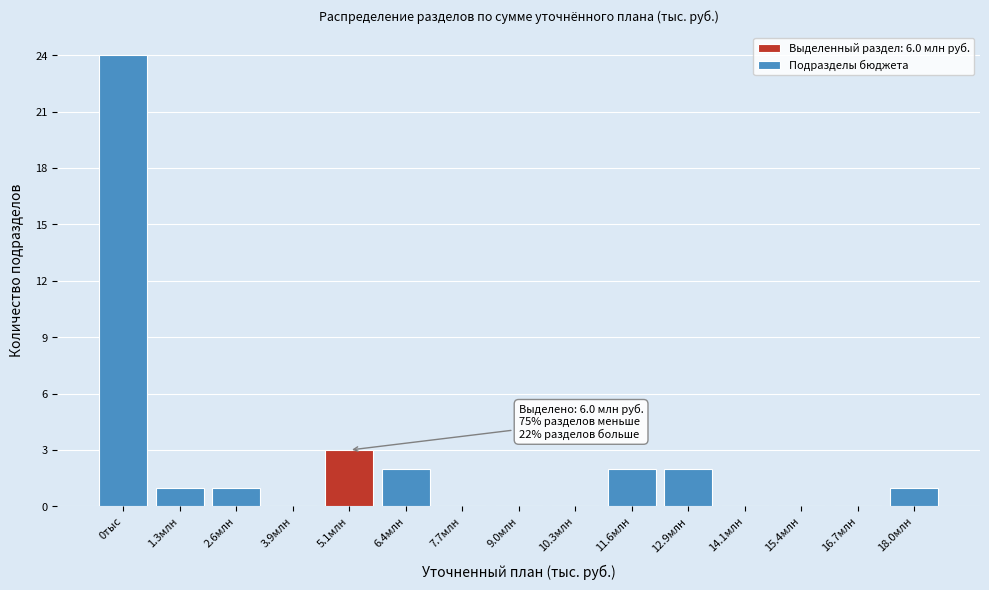

Reading left to right, transcribe all the data shown in this chart.

0тыс=24	1.3млн=1	2.6млн=1	3.9млн=0	5.1млн=3	6.4млн=2	7.7млн=0	9.0млн=0	10.3млн=0	11.6млн=2	12.9млн=2	14.1млн=0	15.4млн=0	16.7млн=0	18.0млн=1